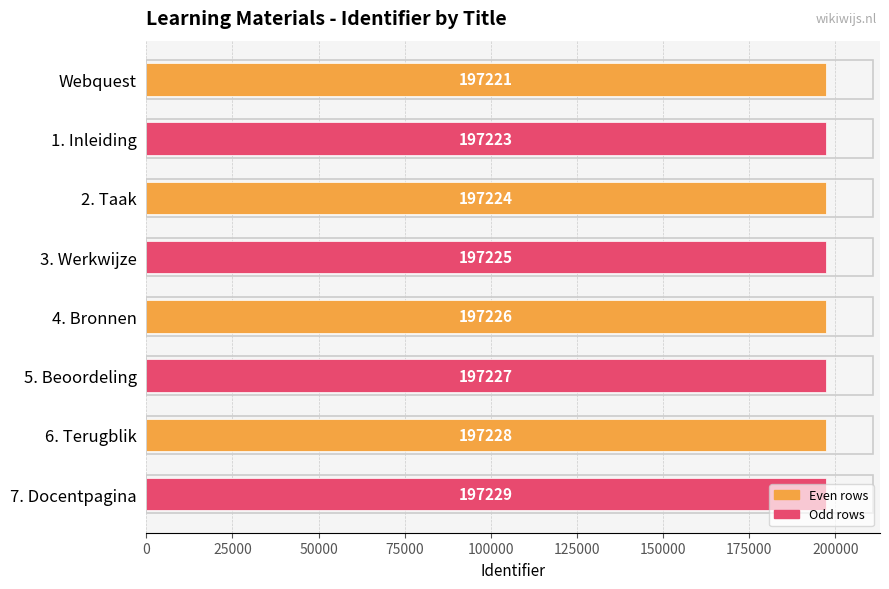

What is the value of the 7th bar from the top?

197228